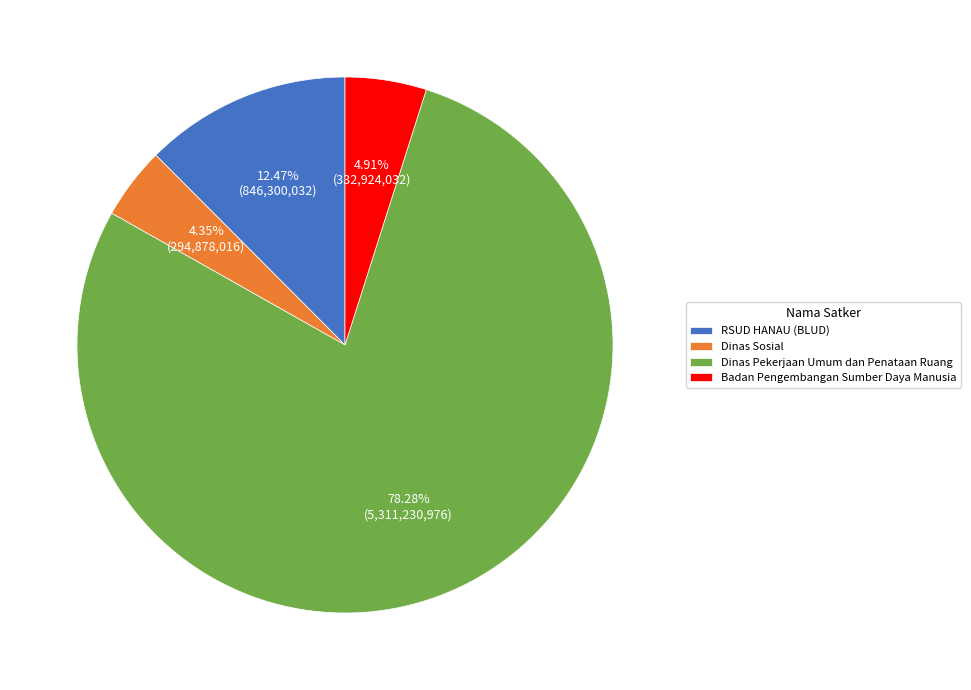

Does Badan Pengembangan Sumber Daya Manusia account for over 50% of the chart?

No